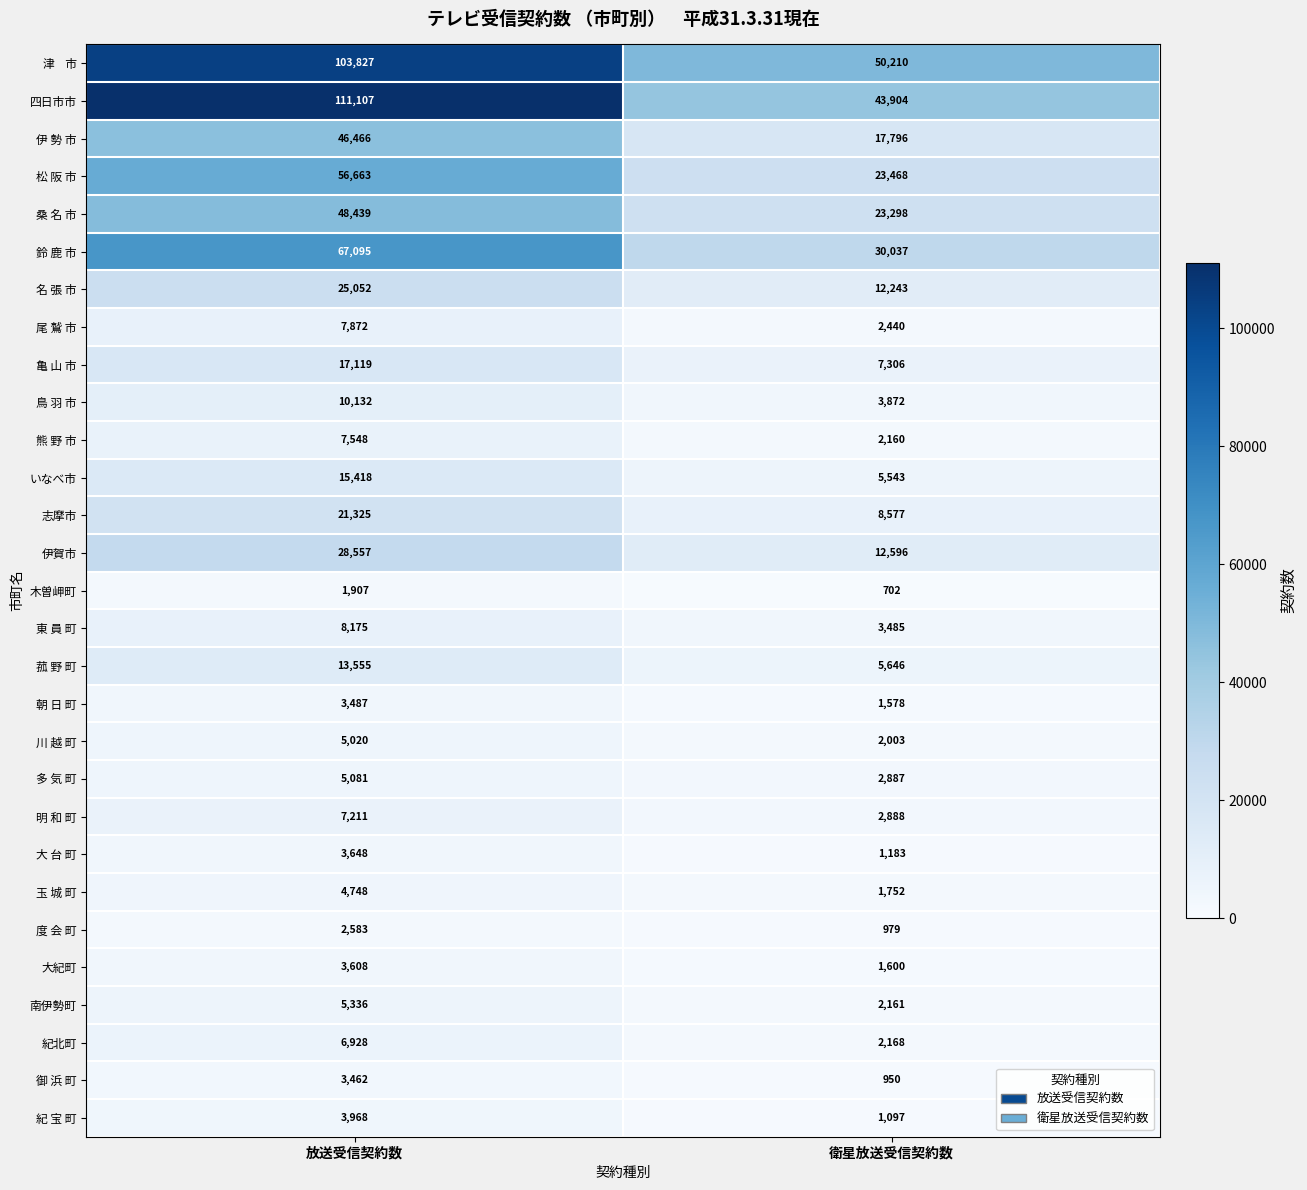

Which series has the largest total across all categories?

四日市市